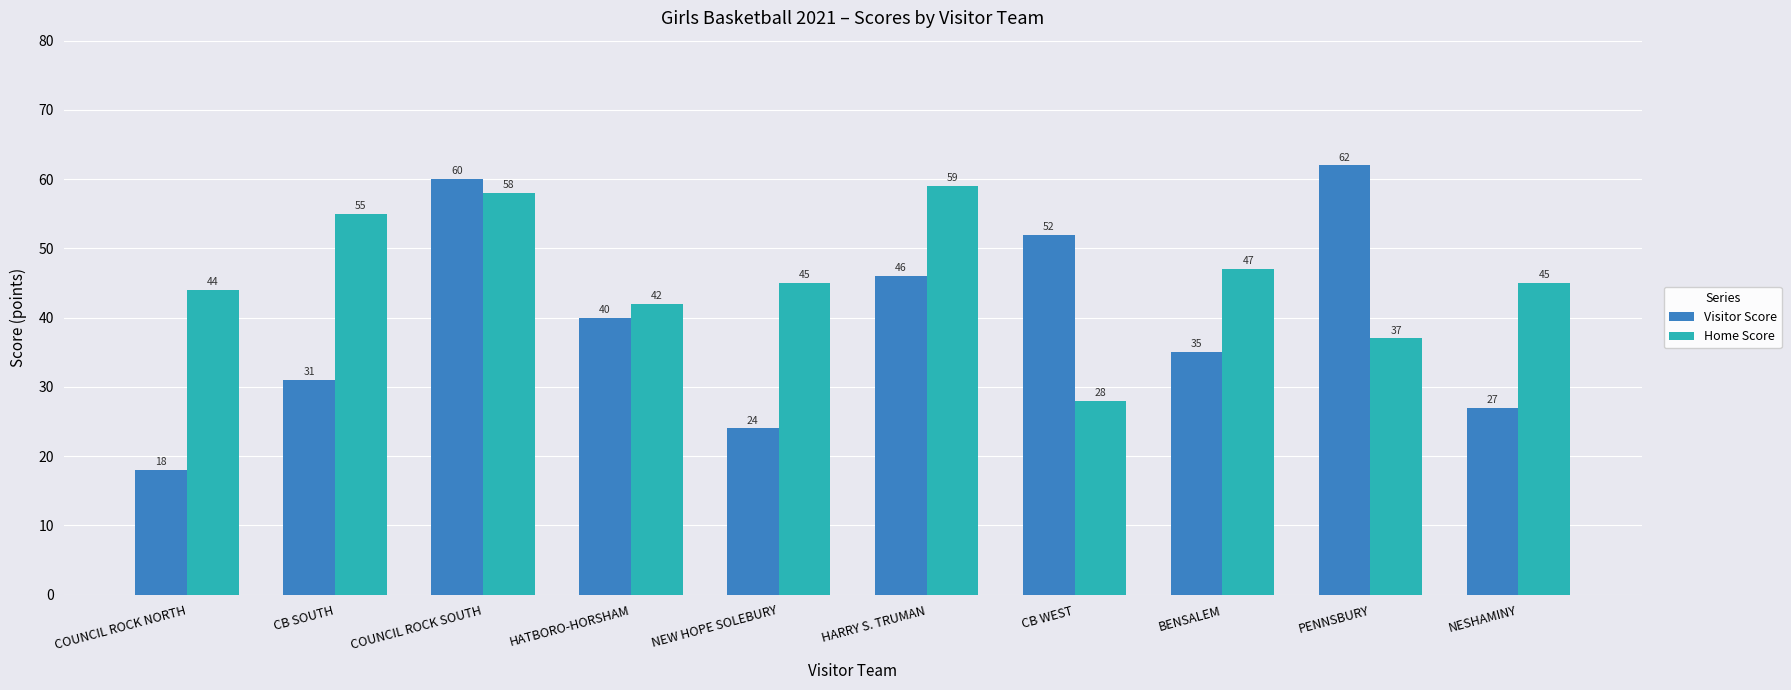

What is the spread (max minus min) of values at CB WEST?

24